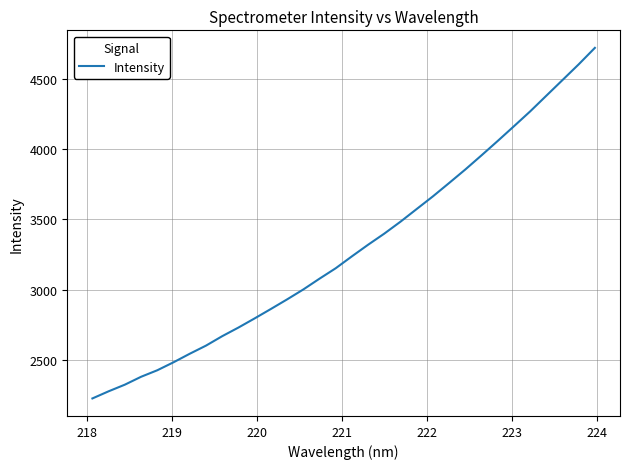

Is this an area chart (filled region under the line)?

No